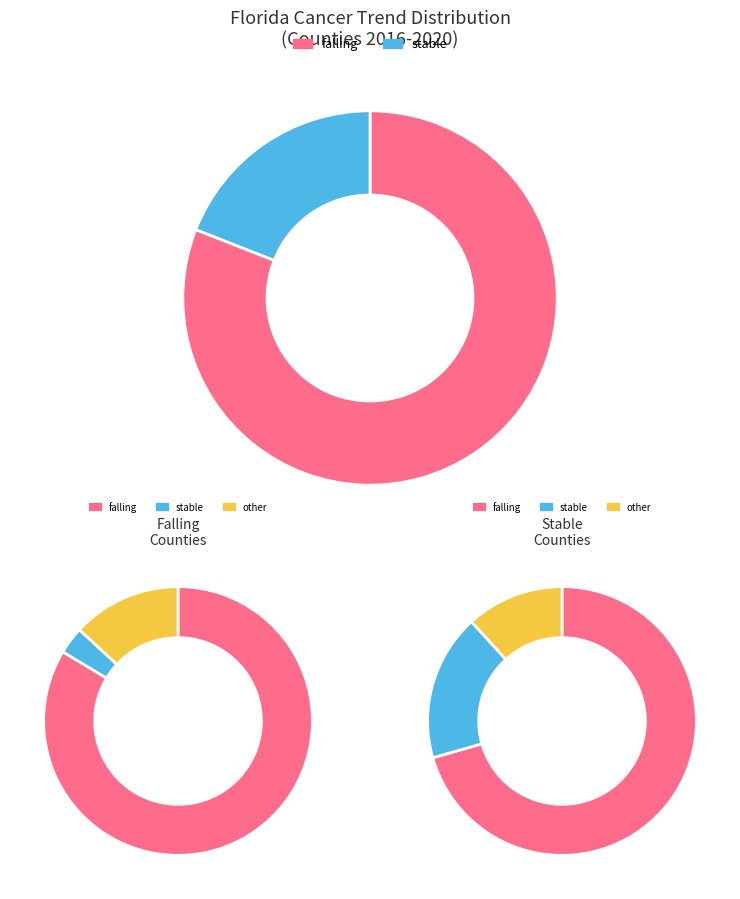

Which slice represents more than half of the pie?

falling